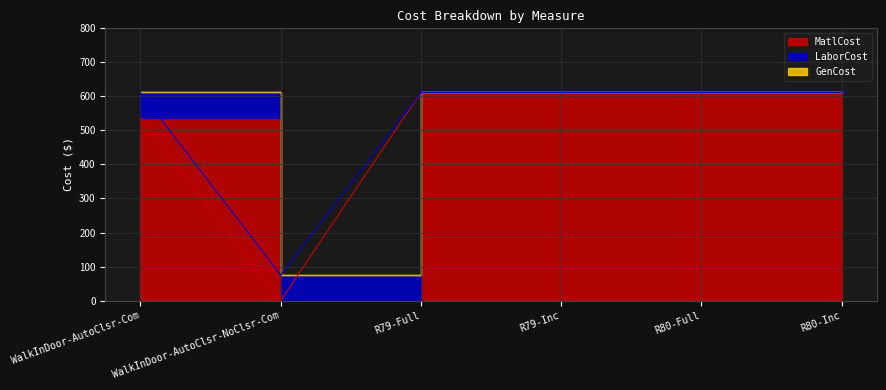

Read the LaborCost value at WalkInDoor-AutoClsr-Com.

75.0